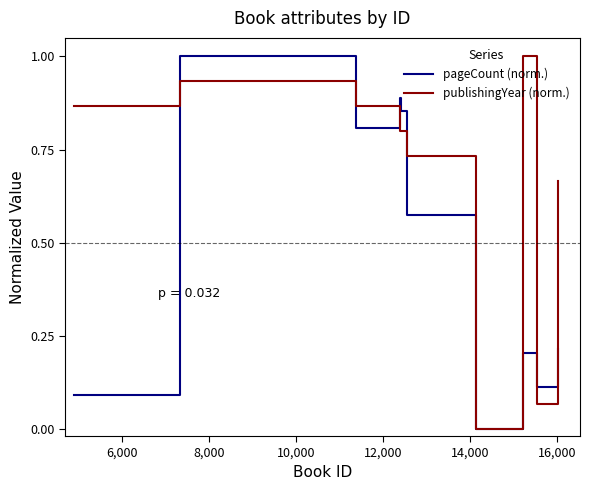

True or false: publishingYear (norm.) has more than 2 interior local peaks.

False